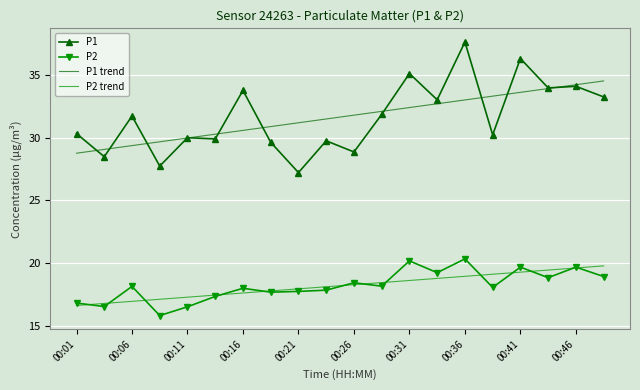

True or false: P2 and P1 cross at least once.

False